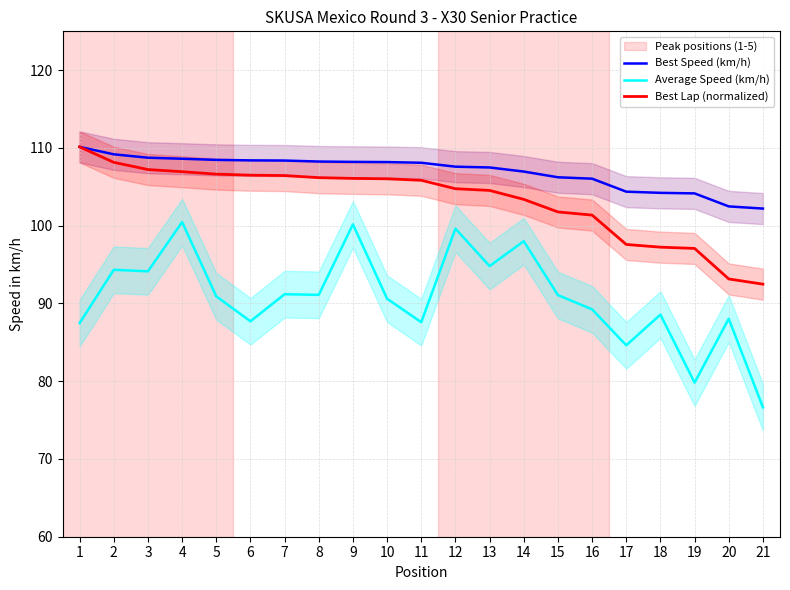

Is the value of Best Lap (normalized) at 6 greater than the value of Best Speed (km/h) at 20?

Yes